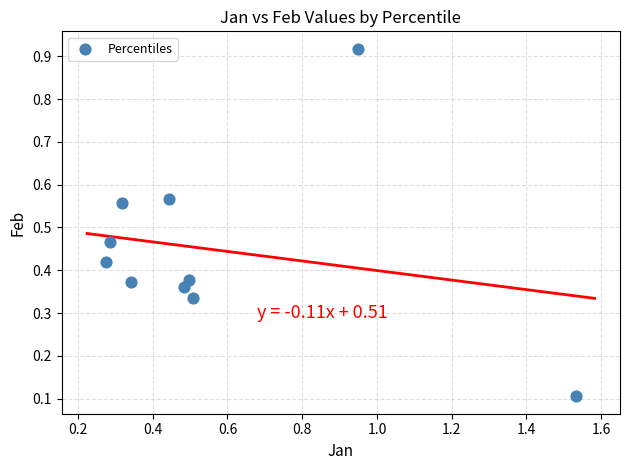

What is the range of Y values (max minus min)?

0.8